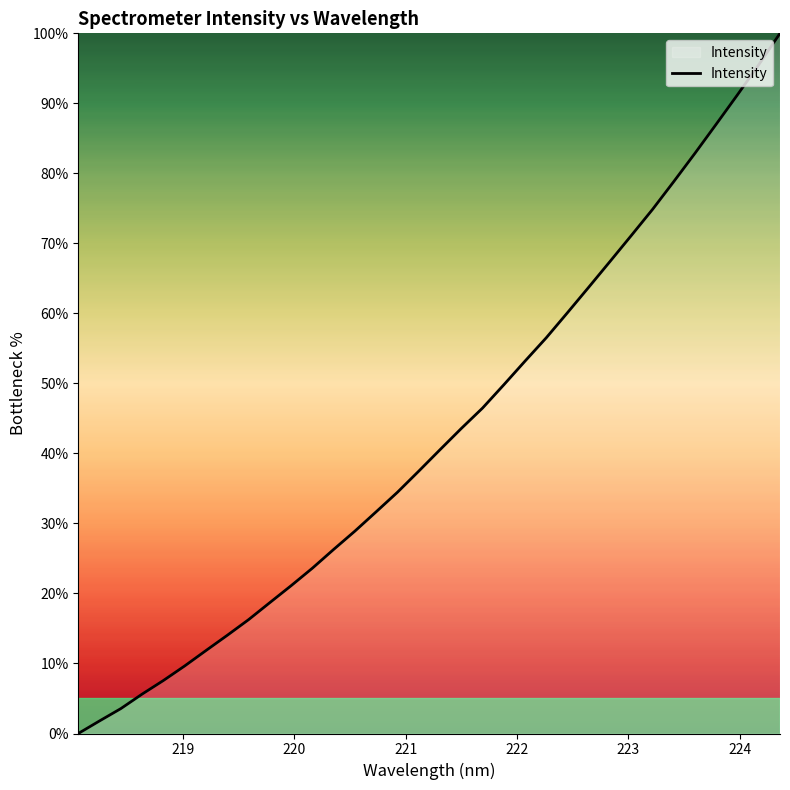

What is the difference between the maximum and minimum values?

100.0